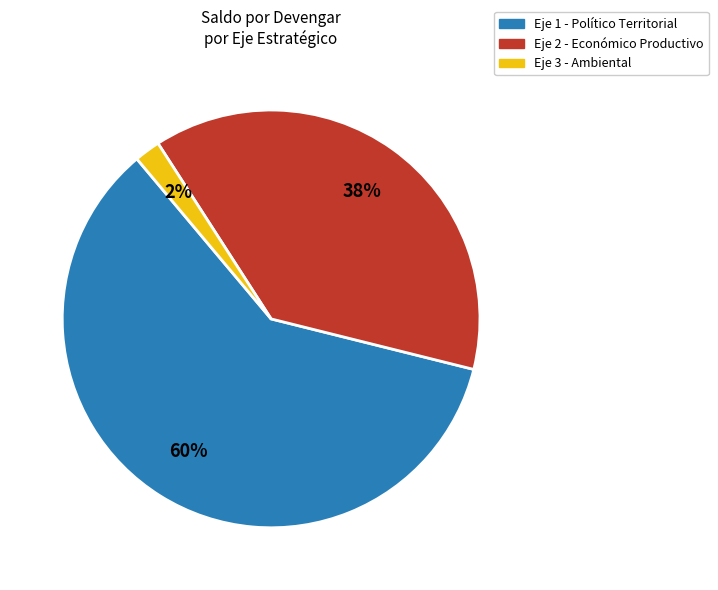

Is there a majority slice in this chart?

Yes